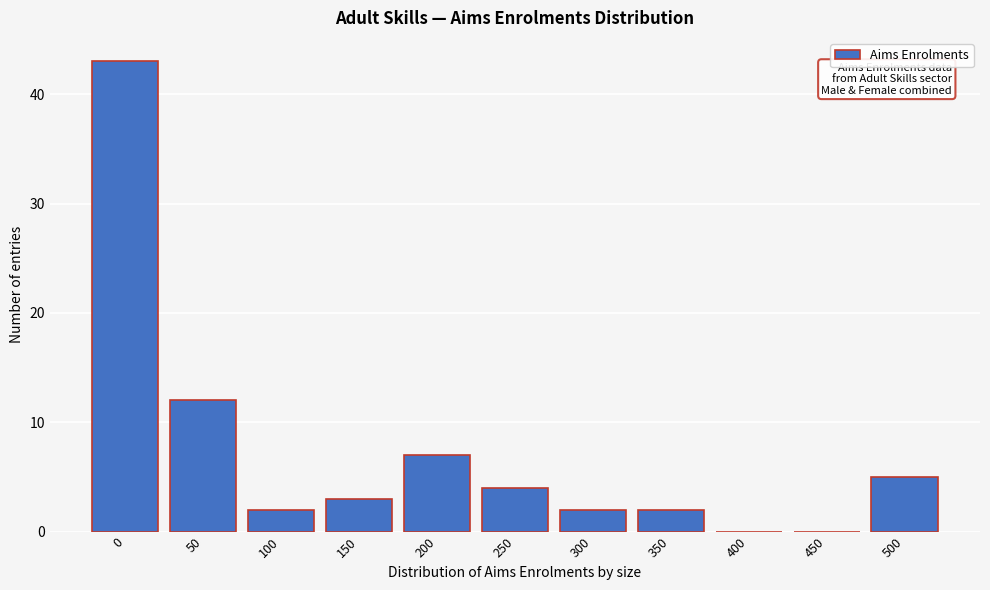

Reading left to right, transcribe all the data shown in this chart.

0=43	50=12	100=2	150=3	200=7	250=4	300=2	350=2	400=0	450=0	500=5